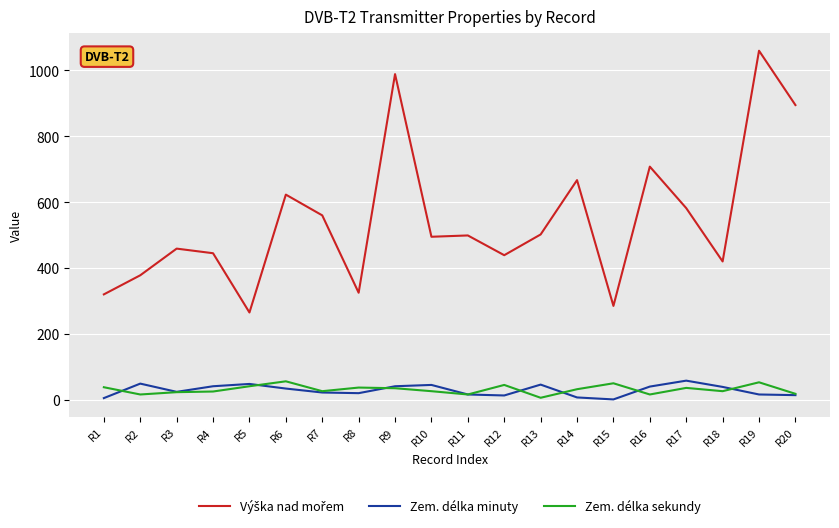

What is the difference between the maximum and minimum values in the Zem. délka minuty series?

57